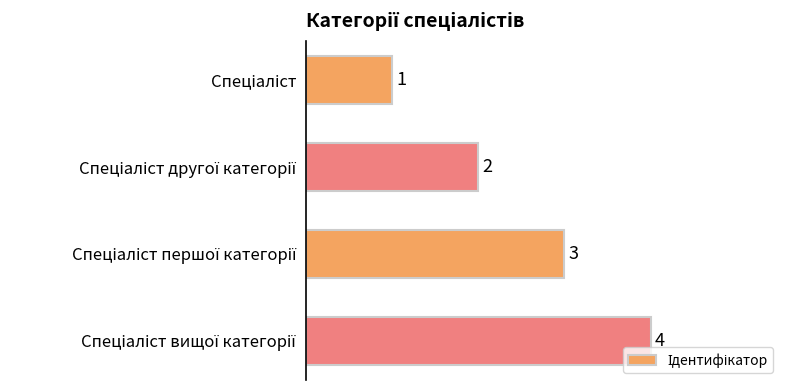

What is the maximum value shown in the chart?

4